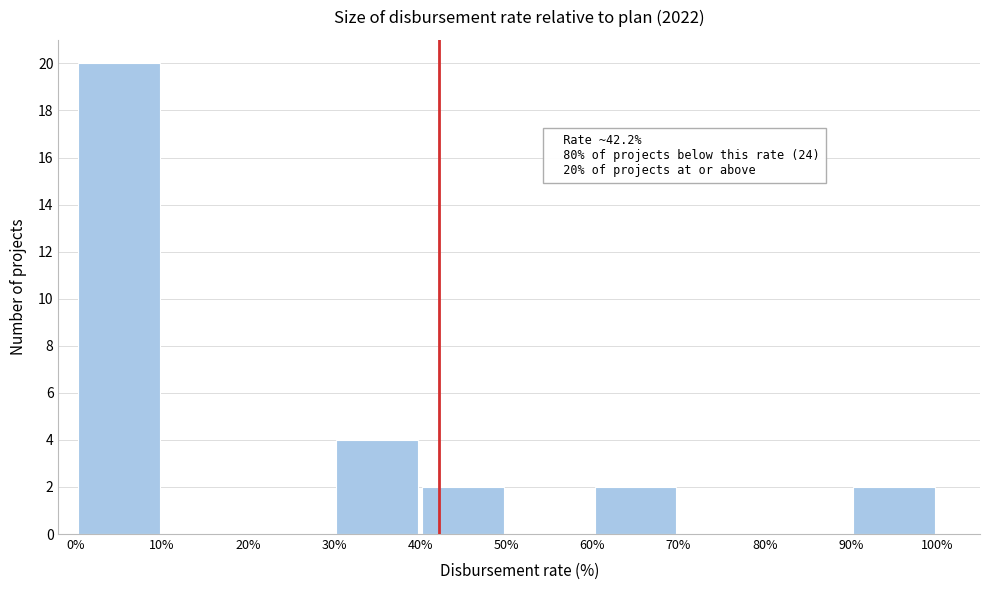

Over which range of the x-axis is the bar tallest?

0% to 10%